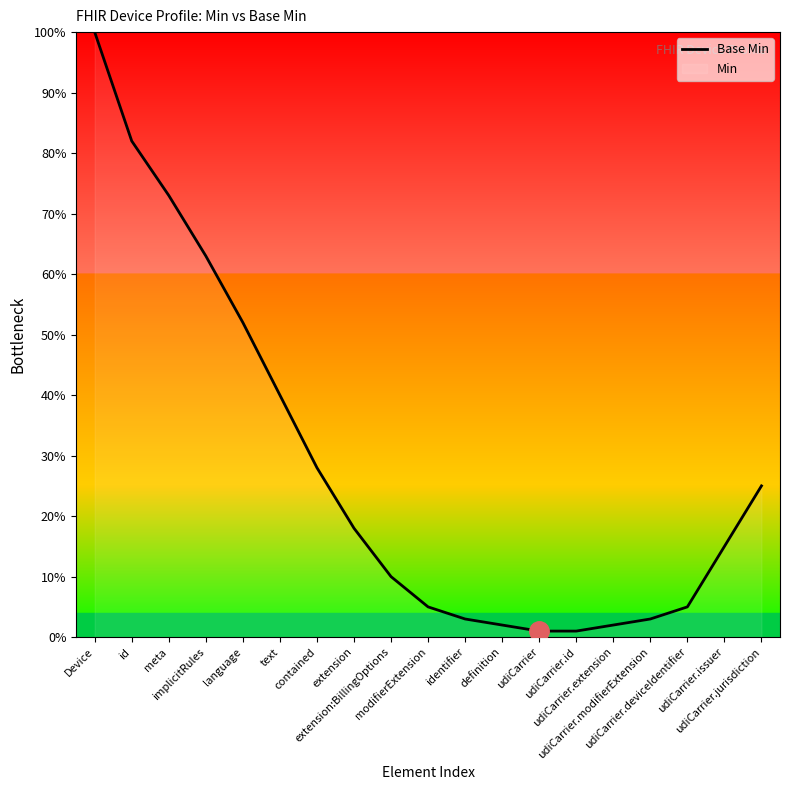

List the labels in order of value, smallest first.

udiCarrier, udiCarrier.id, definition, udiCarrier.extension, identifier, udiCarrier.modifierExtension, modifierExtension, udiCarrier.deviceIdentifier, extension:BillingOptions, udiCarrier.issuer, extension, udiCarrier.jurisdiction, contained, text, language, implicitRules, meta, id, Device